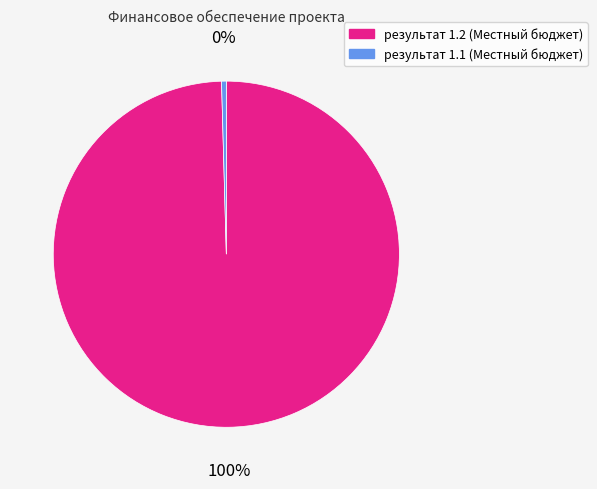

What percentage is the результат 1.2 (Местный бюджет) slice, to the nearest percent?

100%